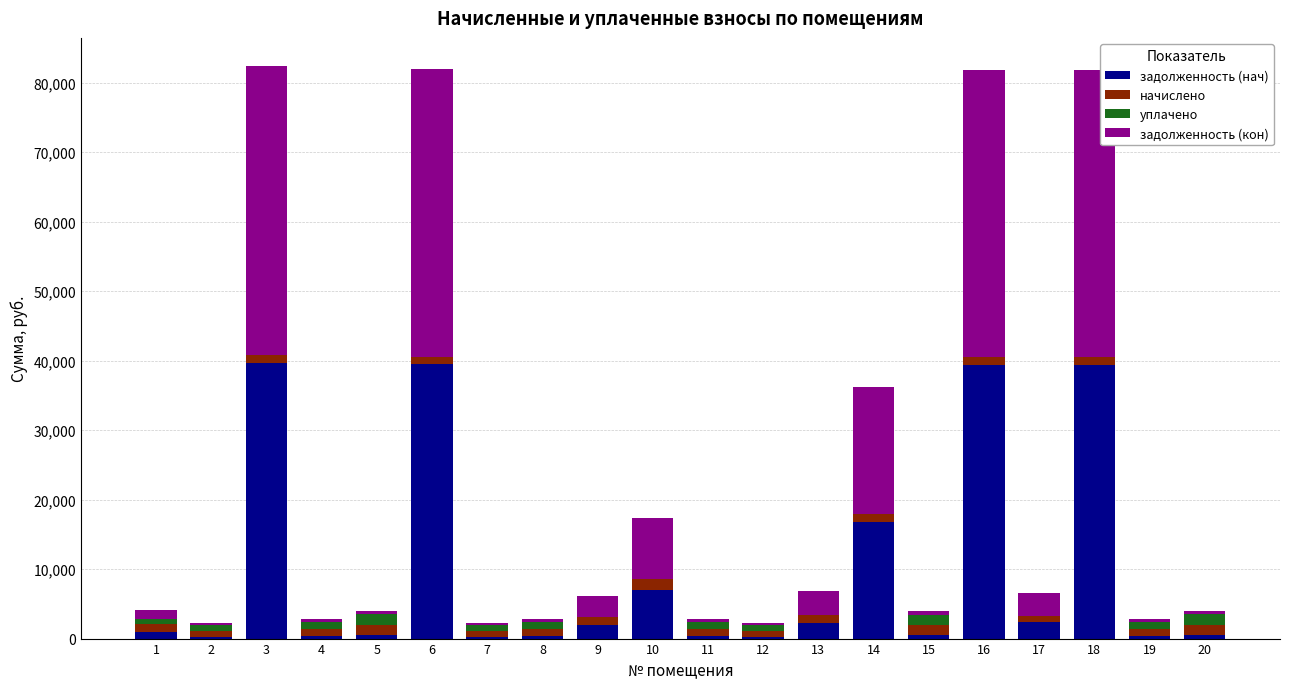

What is the sum of all задолженность (нач) values?

192990.5